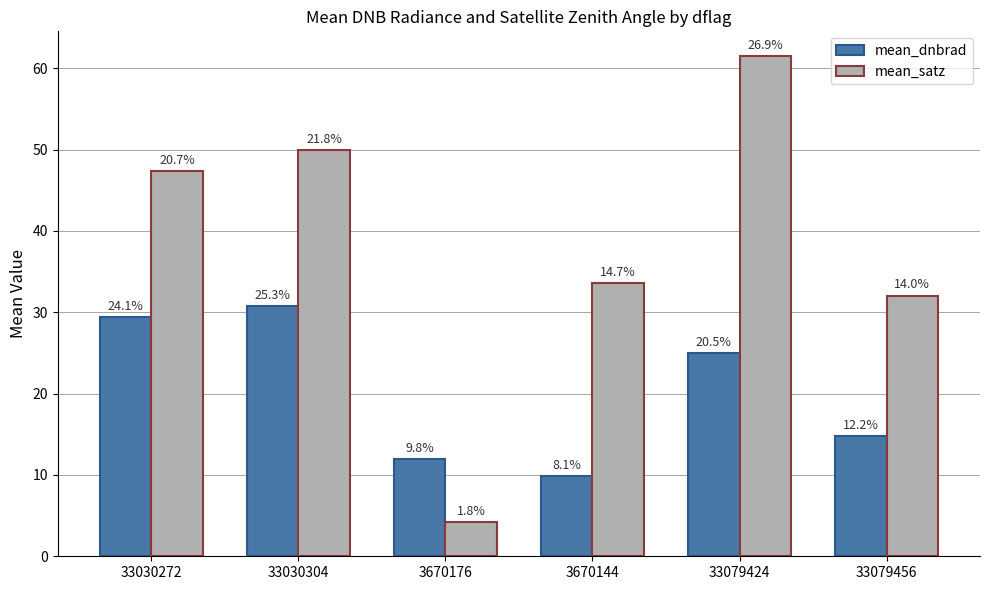

Reading left to right, list all the values displayed in this chart.

mean_dnbrad: 33030272=29.4	33030304=30.8	3670176=11.9	3670144=9.8	33079424=25.0	33079456=14.8
mean_satz: 33030272=47.4	33030304=50.0	3670176=4.2	3670144=33.6	33079424=61.5	33079456=32.1